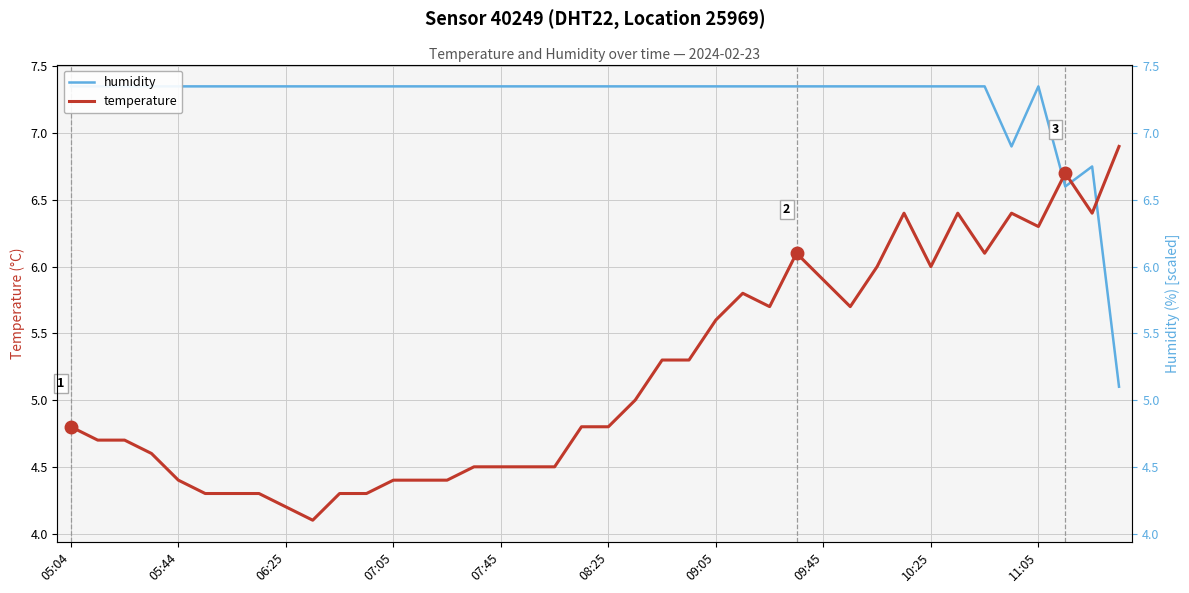

The temperature series shows 1.4 at 26. True or false?

False